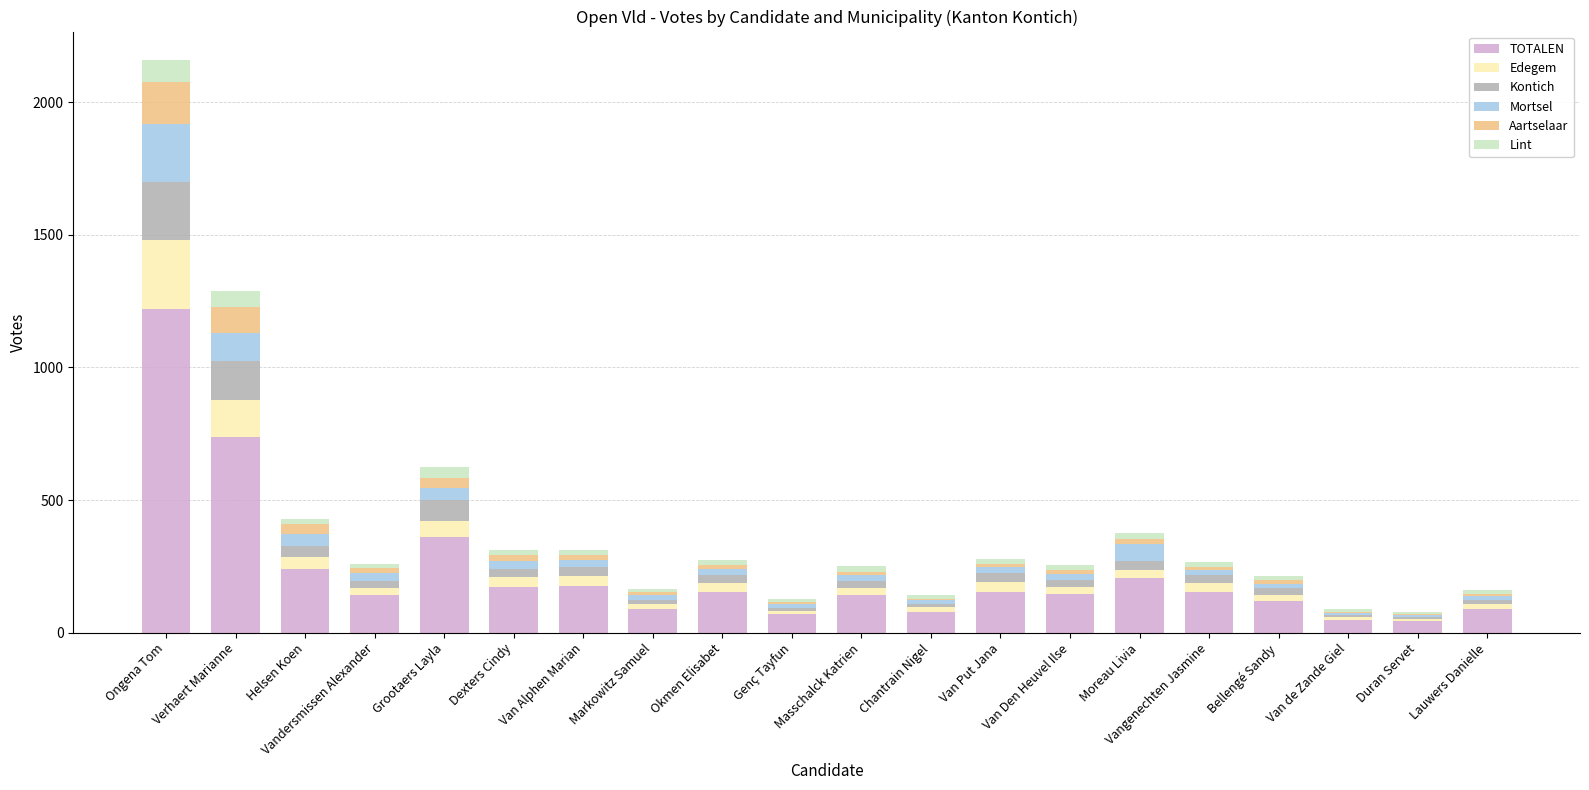

What are all the series names shown in the legend?

TOTALEN, Edegem, Kontich, Mortsel, Aartselaar, Lint